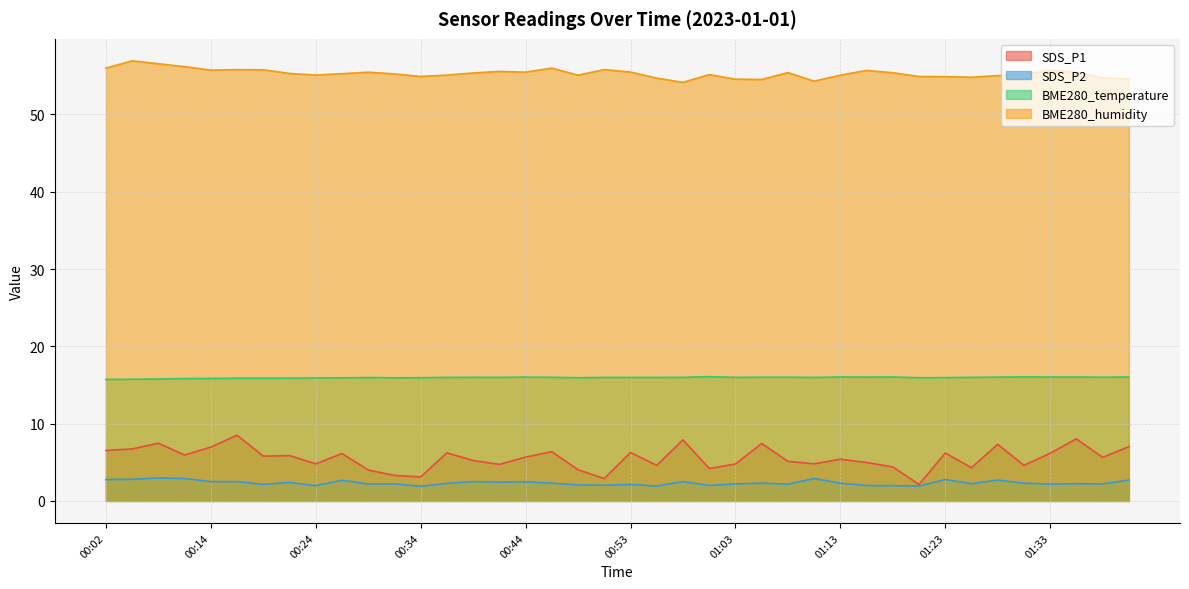

What is the difference between the maximum and minimum values in the BME280_humidity series?

2.8